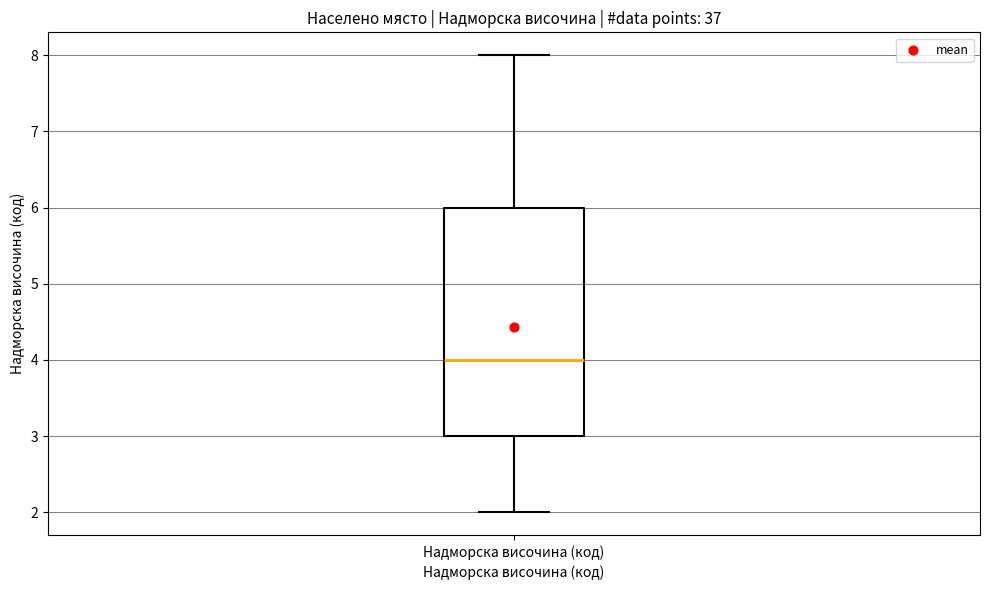

Transcribe this box plot: give where the median line is, the range the box spans, and where the two whiskers end, as read against the y-axis. The values are not printed on the chart, so give them approximately, as read against the axis.

median 4, box 3 to 6, whiskers 2 to 8